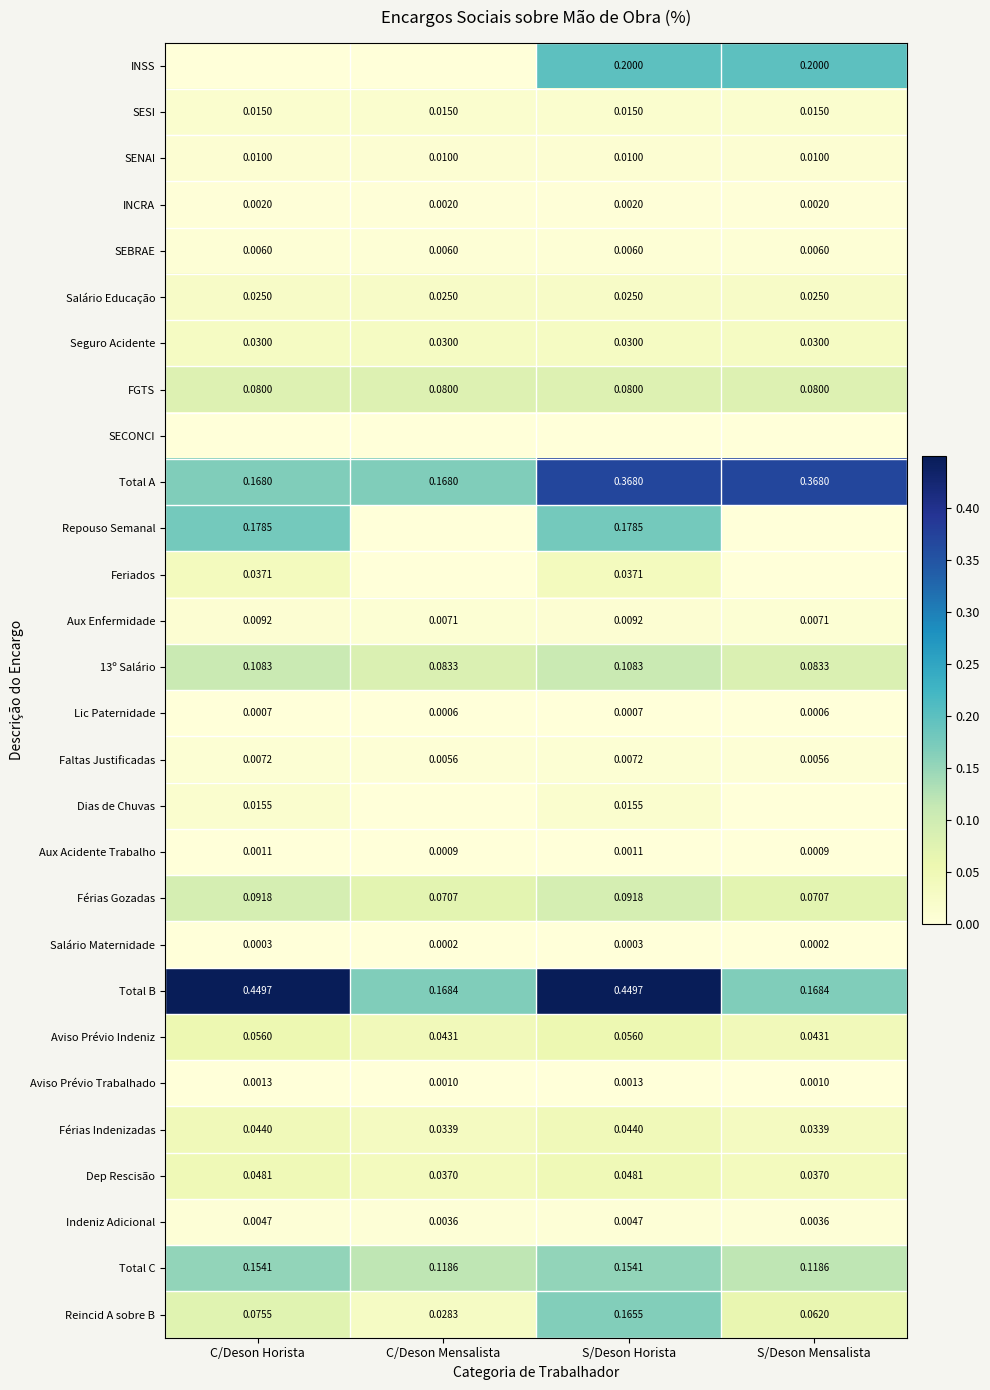

At how many categories does at least one series exceed 0?

4